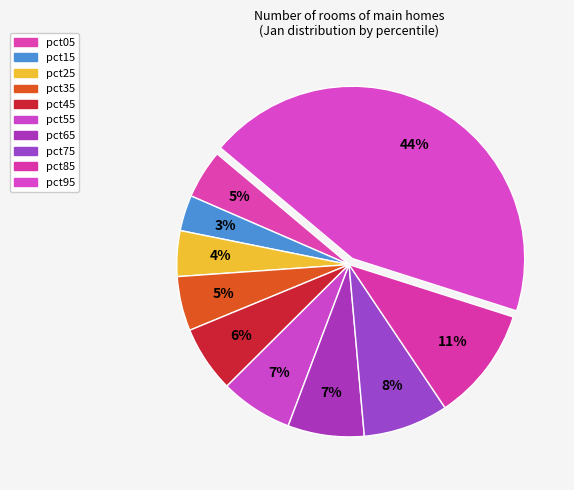

Between pct75 and pct45, which is larger?

pct75